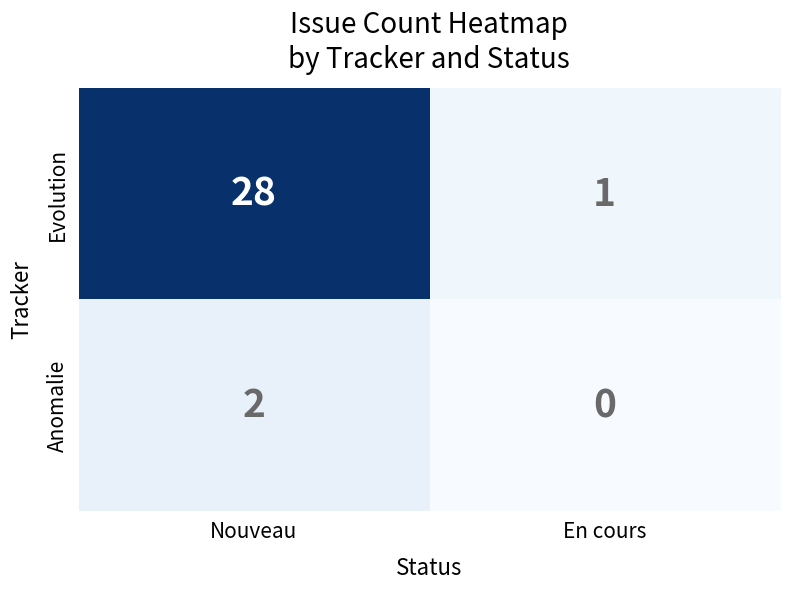

What is the maximum value shown in the chart?

28